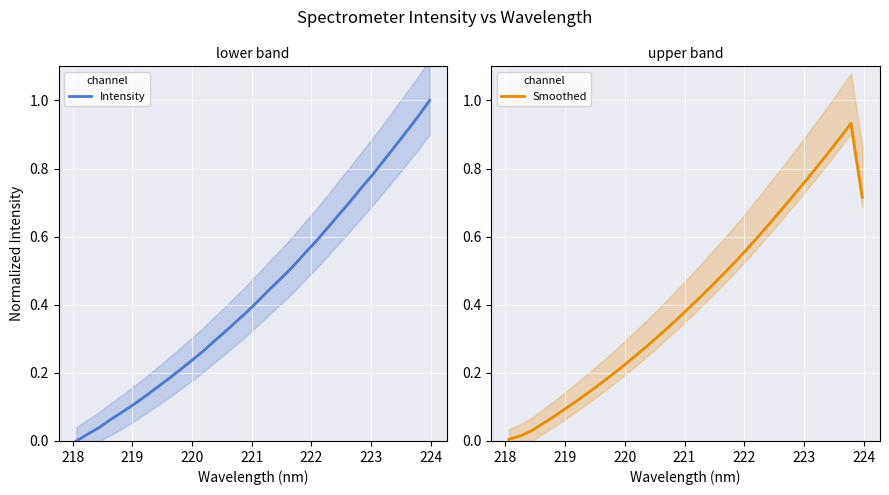

The Smoothed series shows 0.1 at 10. True or false?

False